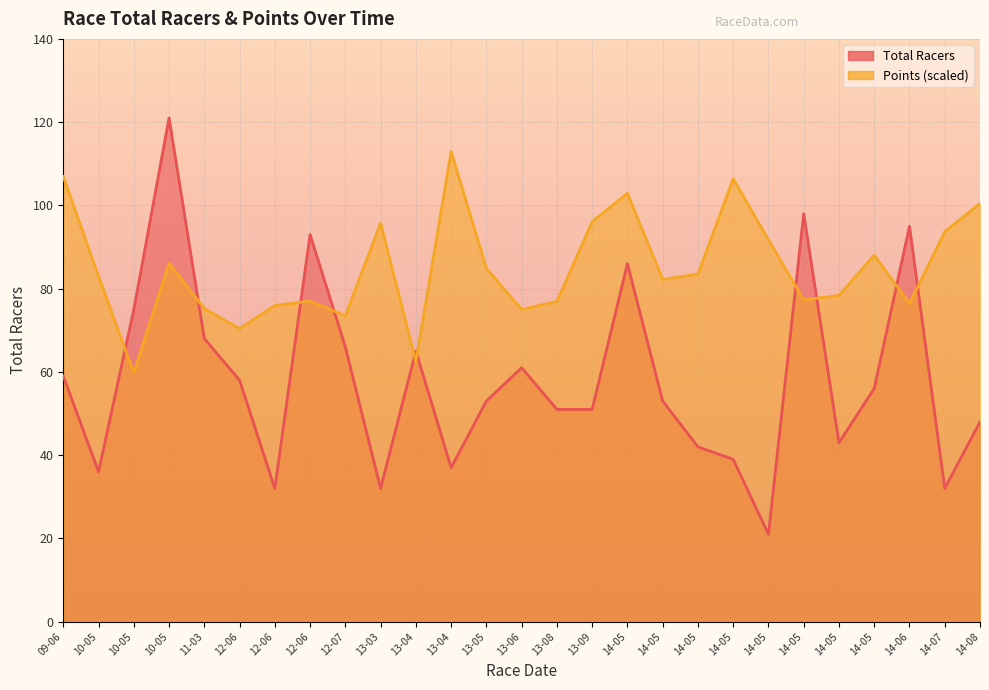

The Points series shows 86.1 at 10-05. True or false?

True